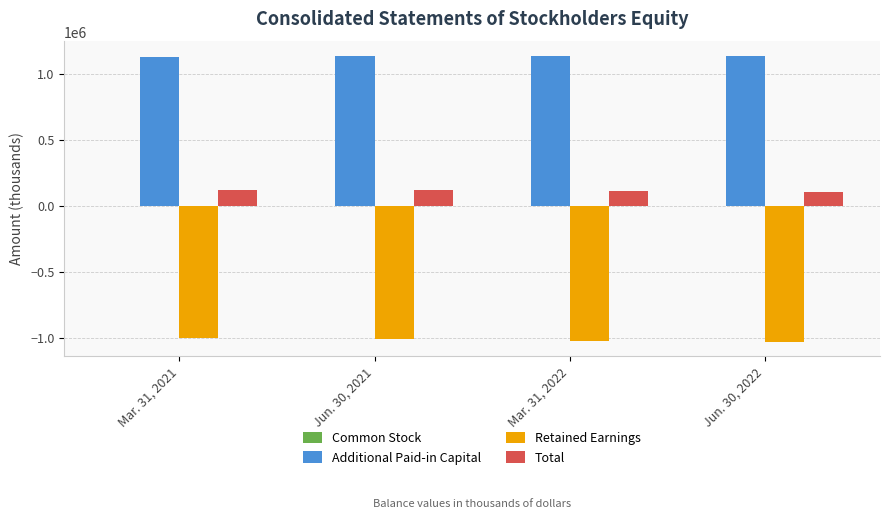

The value of Total at Jun. 30, 2022 is 101913. True or false?

True